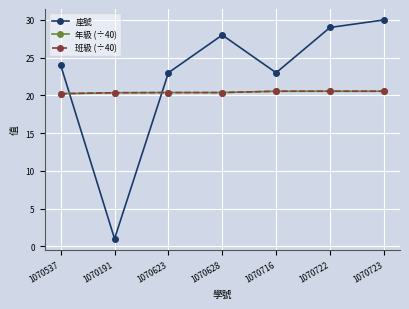

Which series has the widest spread of values?

座號